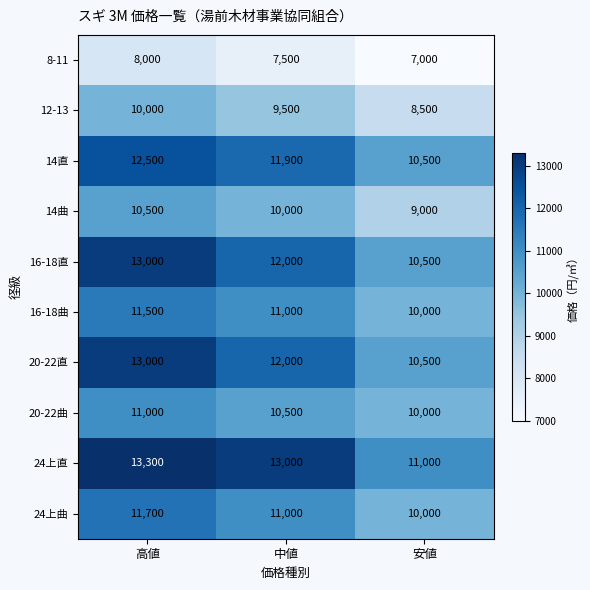

Reading left to right, extract all data points from this chart.

8-11: 8000	7500	7000
12-13: 10000	9500	8500
14直: 12500	11900	10500
14曲: 10500	10000	9000
16-18直: 13000	12000	10500
16-18曲: 11500	11000	10000
20-22直: 13000	12000	10500
20-22曲: 11000	10500	10000
24上直: 13300	13000	11000
24上曲: 11700	11000	10000